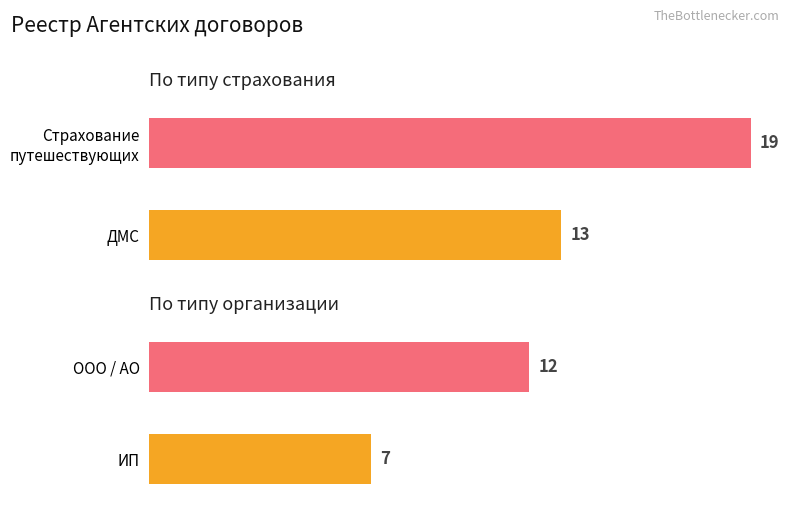

The value of Страхование путешествующих at 2 is 6. True or false?

False